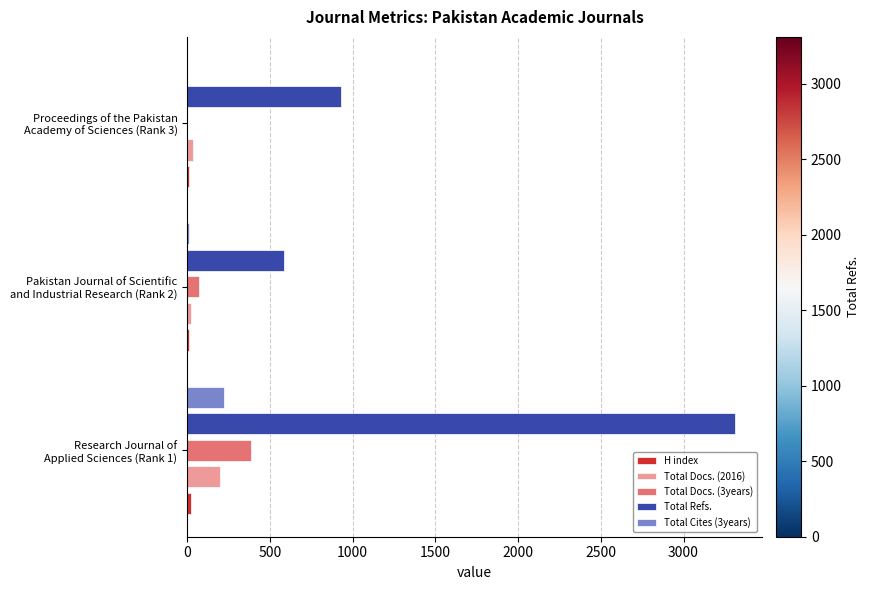

Which series has the largest total across all categories?

Total Refs.